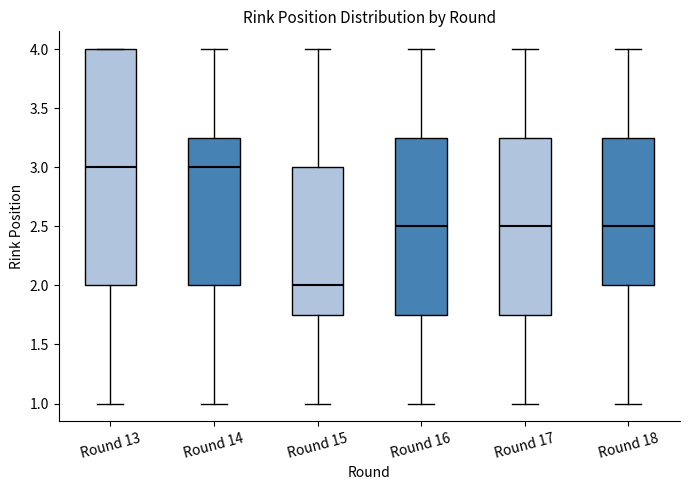

Reading left to right, read every box against the y-axis: the position of its median line, the range the box covers, and the ends of its whiskers. The values are not printed on the chart, so give them approximately, as read against the axis.

Round 13: median 3.00, box 2.00 to 4.00, whiskers 1.00 to 4.00
Round 14: median 3.00, box 2.00 to 3.25, whiskers 1.00 to 4.00
Round 15: median 2.00, box 1.75 to 3.00, whiskers 1.00 to 4.00
Round 16: median 2.50, box 1.75 to 3.25, whiskers 1.00 to 4.00
Round 17: median 2.50, box 1.75 to 3.25, whiskers 1.00 to 4.00
Round 18: median 2.50, box 2.00 to 3.25, whiskers 1.00 to 4.00